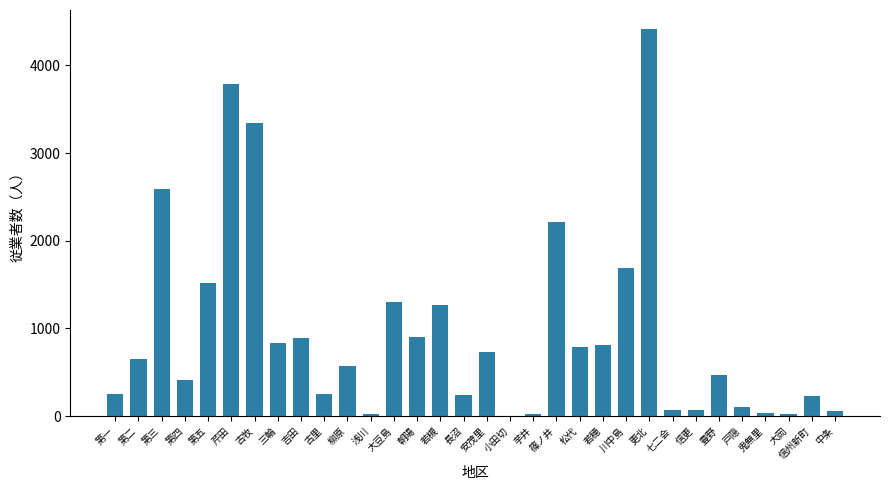

Count the number of categories in the chart.

32